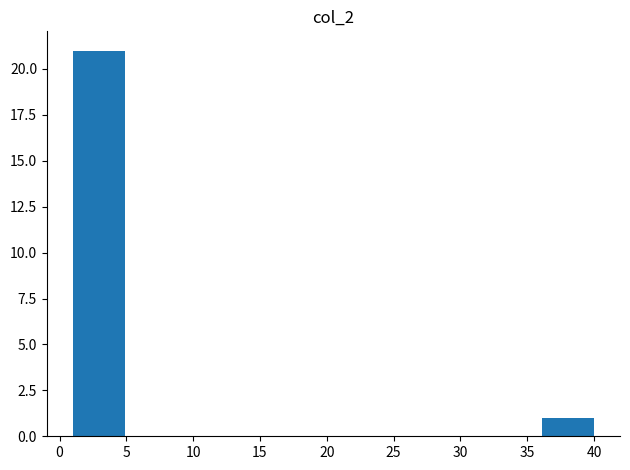

What is the height of the bar covering 1.0 to 4.9 on the x-axis? Neither the bar edges nor the heights are printed on the chart, so give them approximately, as read against the axes.

21